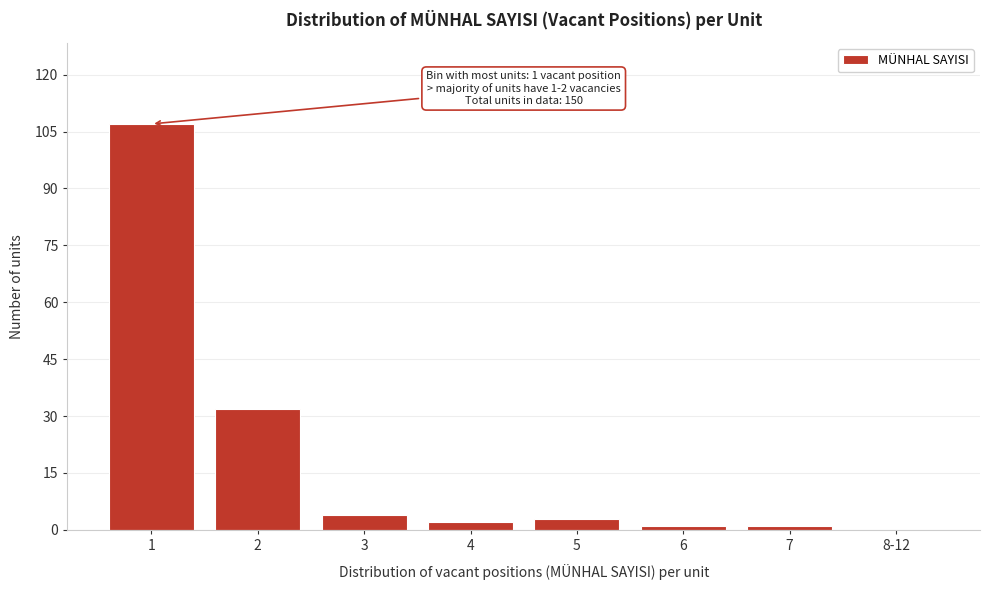

Reading right to left, what are all the values shown in this chart?

8-12=0	7=1	6=1	5=3	4=2	3=4	2=32	1=107